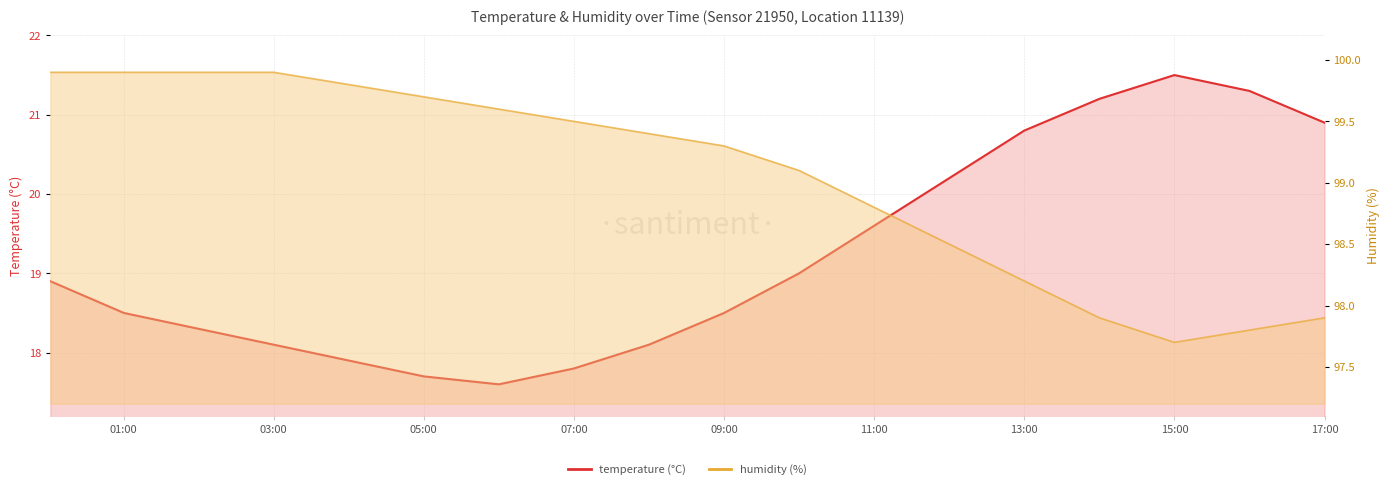

What are all the series names shown in the legend?

temperature, humidity